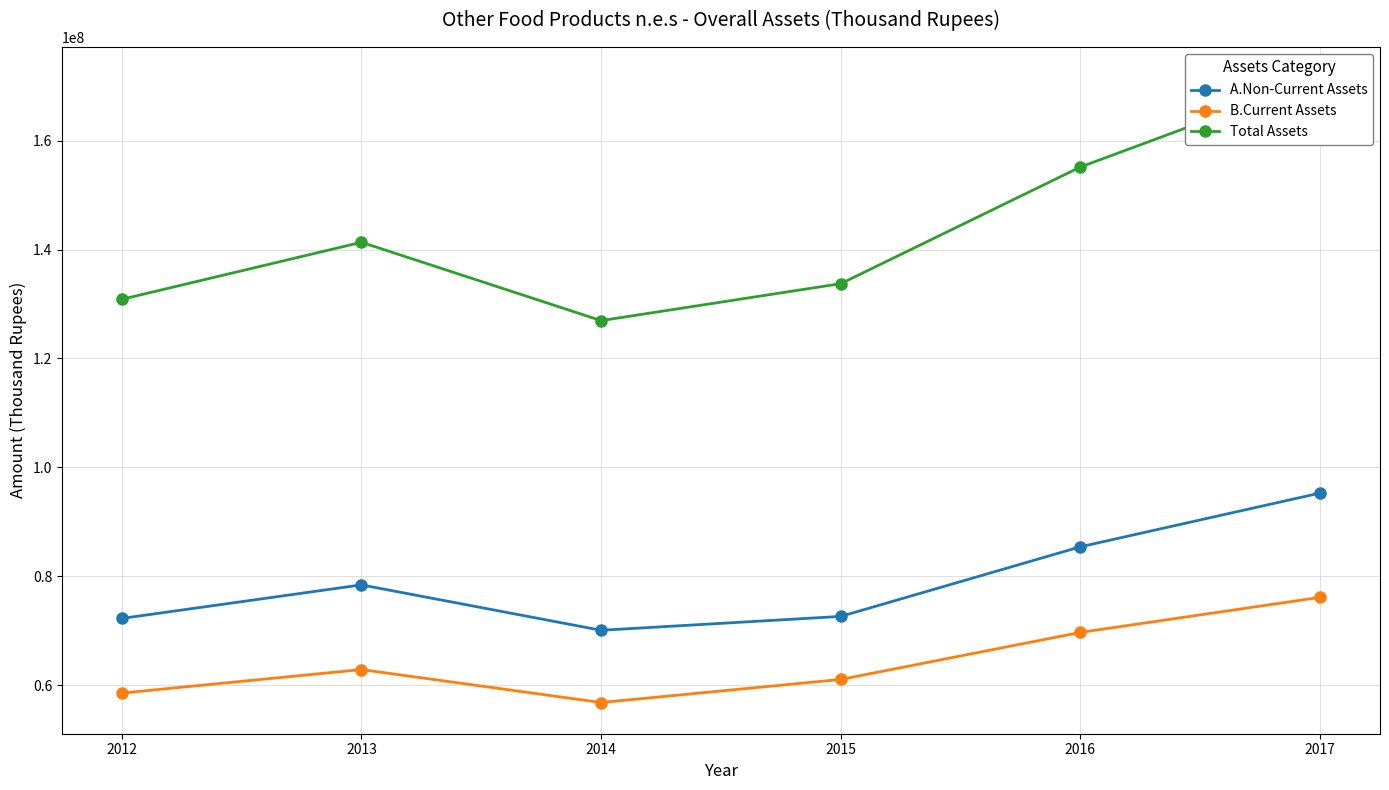

At which label is A.Non-Current Assets closest to 82701792?

2016